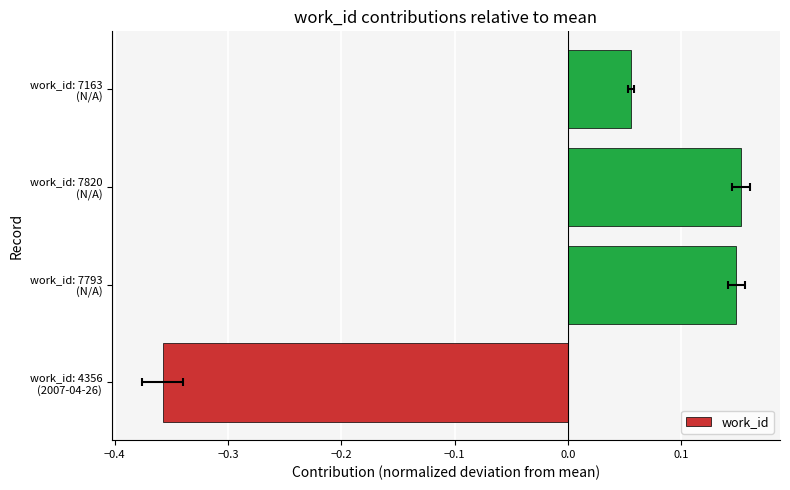

What is the greatest value displayed?

0.2